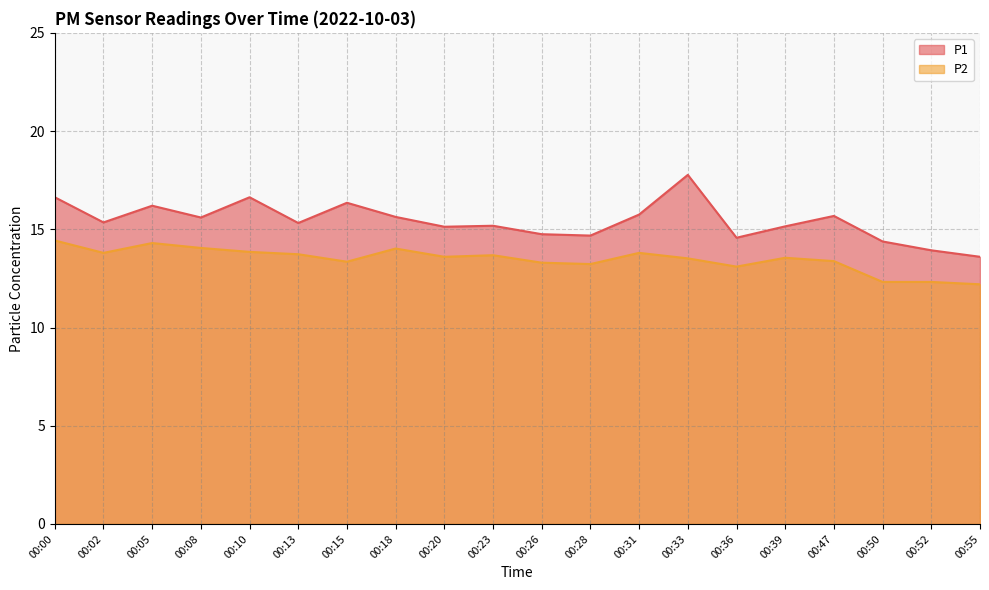

What value does the P2 series have at 00:10?

13.8